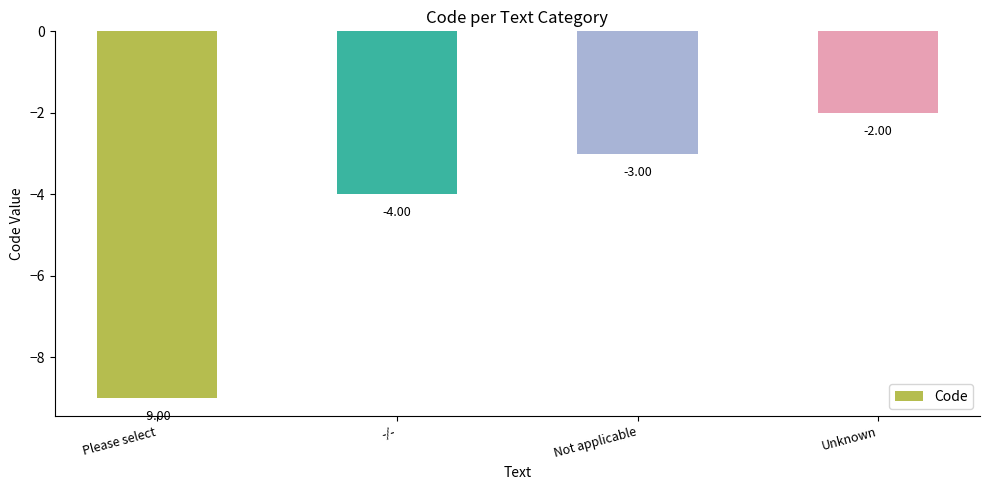

Reading left to right, extract all data points from this chart.

Please select=-9	-/-=-4	Not applicable=-3	Unknown=-2